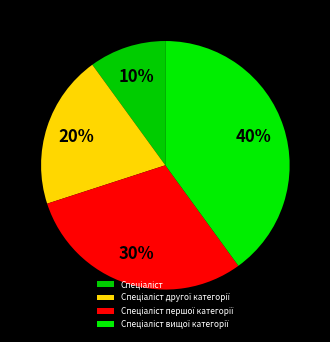

Is the sum of Спеціаліст першої категорії and Спеціаліст greater than half?

No